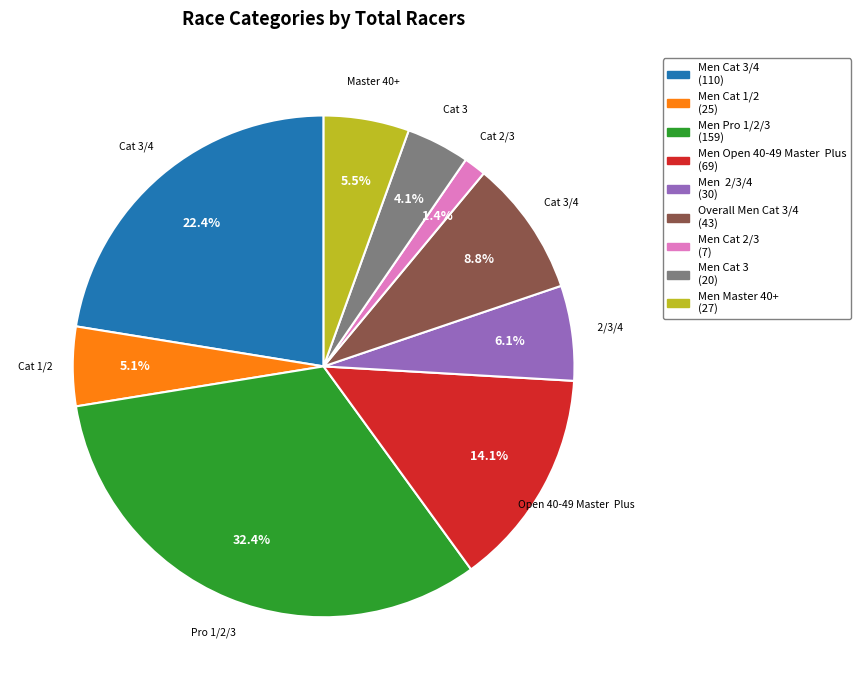

Count the number of slices in the pie.

9